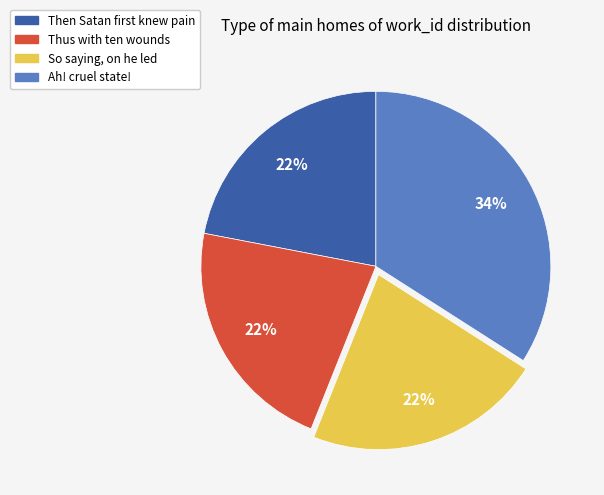

Is there a majority slice in this chart?

No